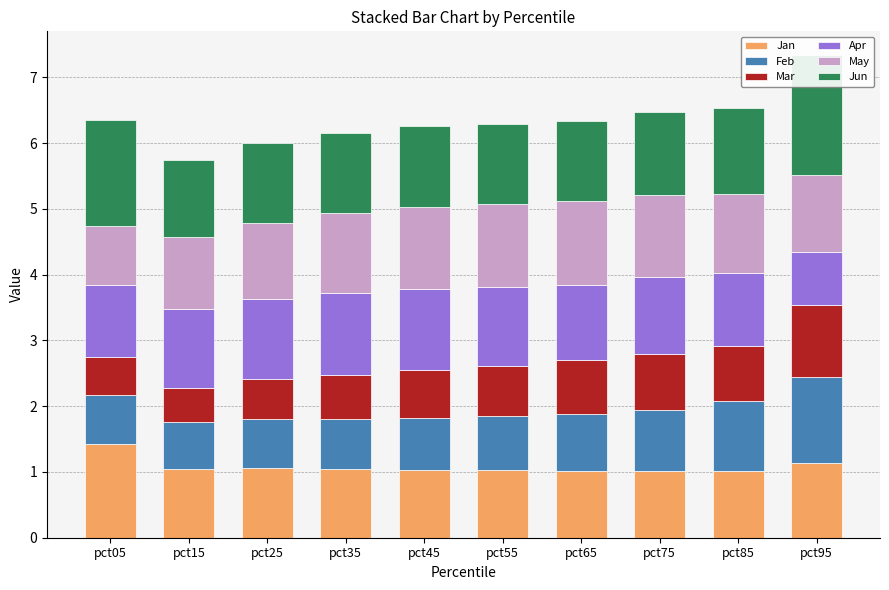

How many data points in Apr are less than 1?

1